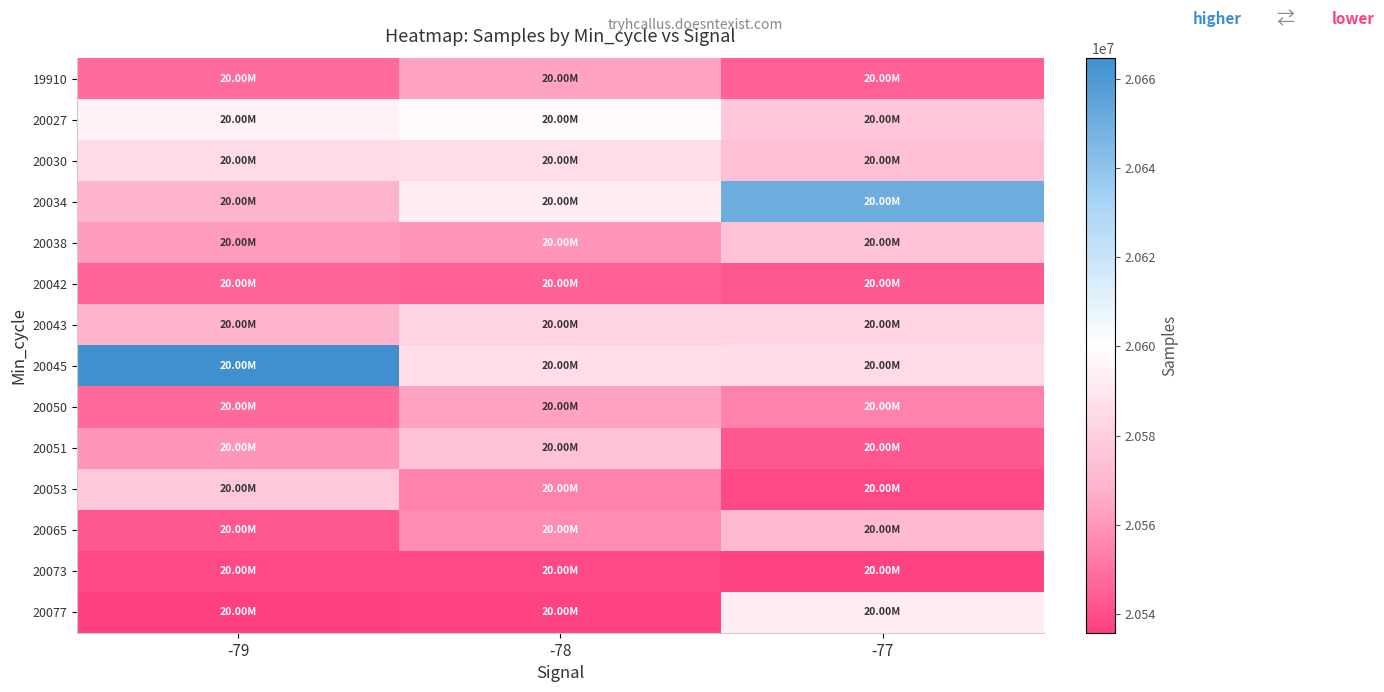

Reading left to right, extract all data points from this chart.

19910: -79=20548164	-78=20563523	-77=20544969
20027: -79=20594218	-78=20598293	-77=20576775
20030: -79=20585497	-78=20586378	-77=20573694
20034: -79=20568777	-78=20592932	-77=20650078
20038: -79=20561748	-78=20560104	-77=20574704
20042: -79=20546241	-78=20544969	-77=20542803
20043: -79=20568919	-78=20582168	-77=20581959
20045: -79=20664532	-78=20586378	-77=20585497
20050: -79=20547836	-78=20563523	-77=20554862
20051: -79=20560104	-78=20574704	-77=20542803
20053: -79=20577951	-78=20554862	-77=20538364
20065: -79=20542803	-78=20557508	-77=20571487
20073: -79=20538364	-78=20538585	-77=20537168
20077: -79=20535809	-78=20537168	-77=20592932